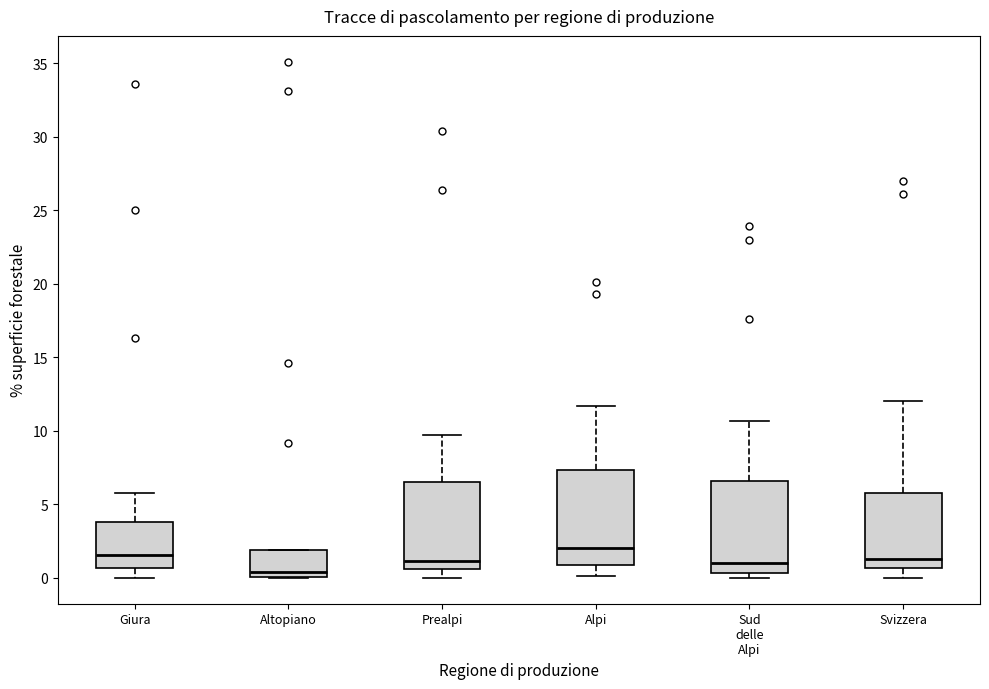

Where does the lower whisker of the box for Alpi end on the y-axis? The values are not printed on the chart, so give them approximately, as read against the axis.

0.0